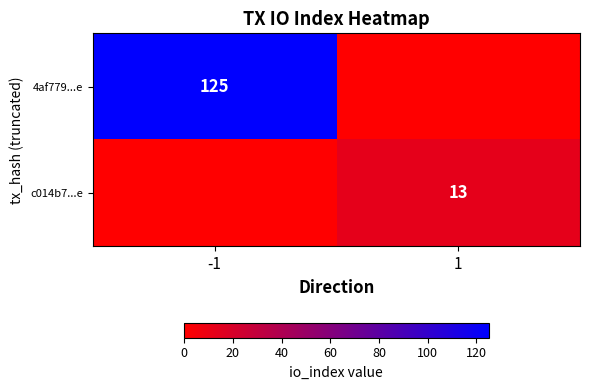

At how many categories does at least one series exceed 81?

1